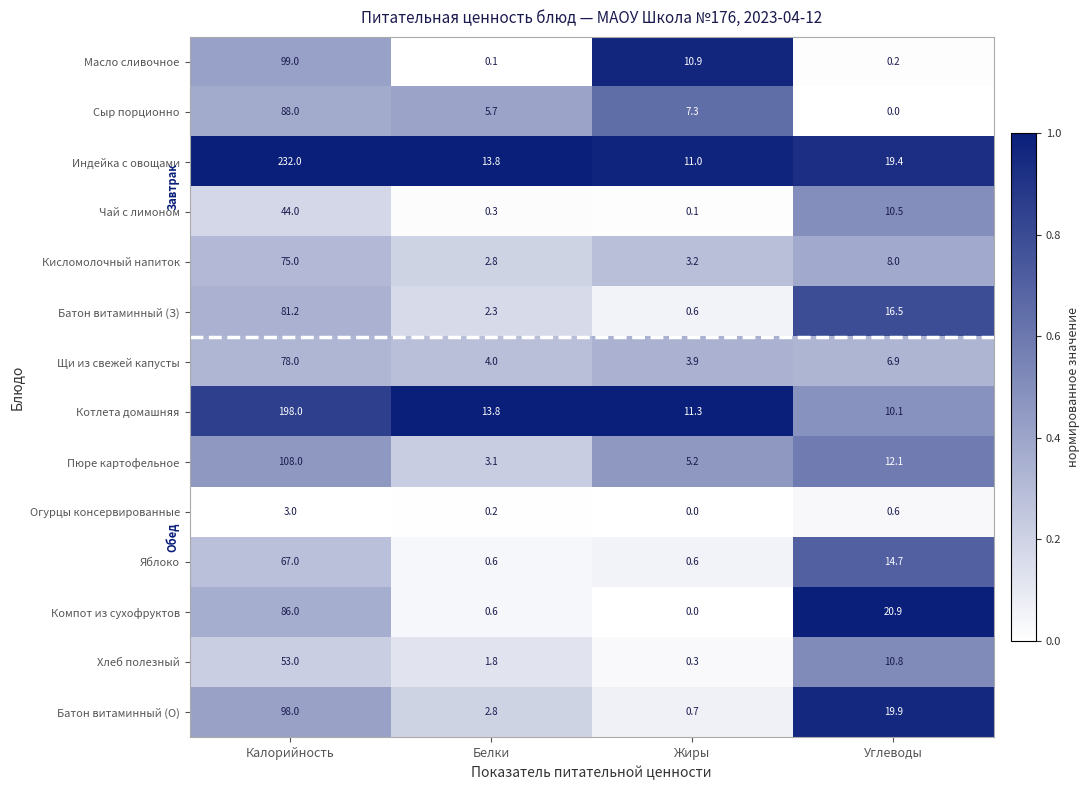

List the labels in order of Огурцы консервированные value, largest first.

Калорийность, Углеводы, Белки, Жиры